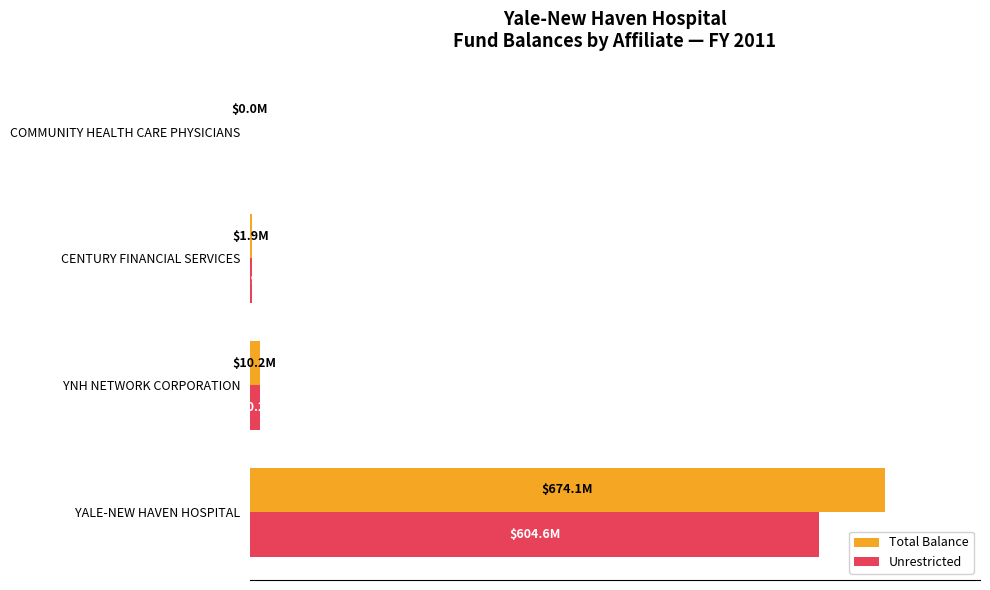

What are all the series names shown in the legend?

Total Balance, Unrestricted